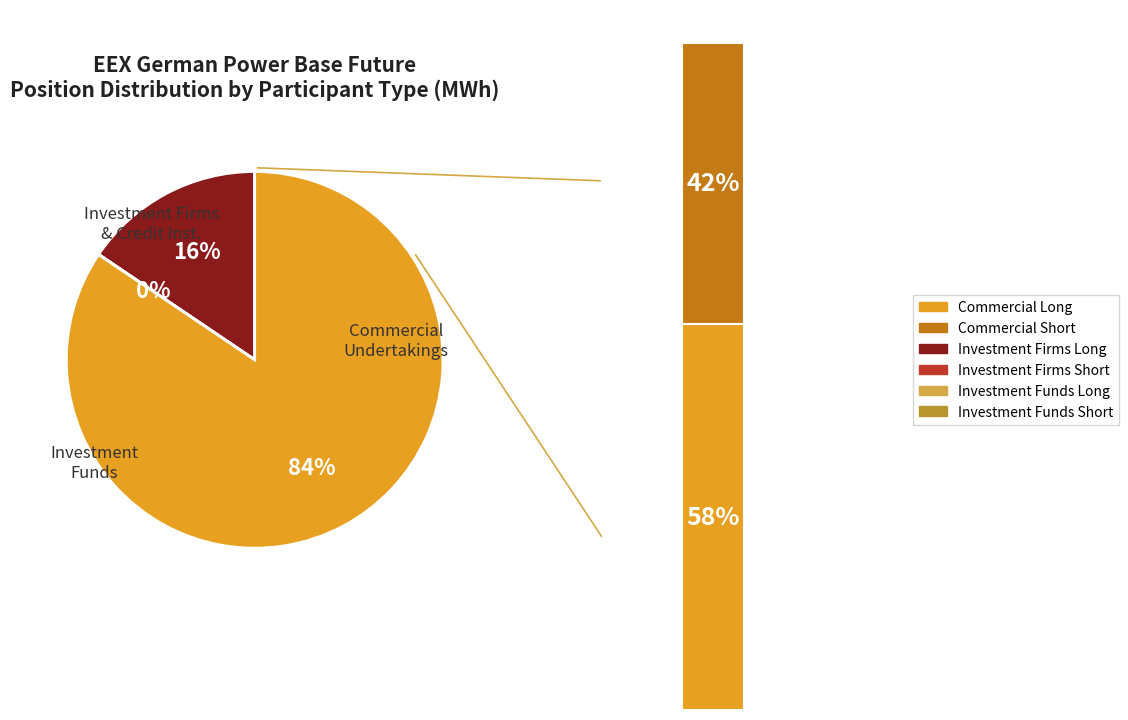

What is the smallest slice in the pie chart?

Investment Funds (Long)